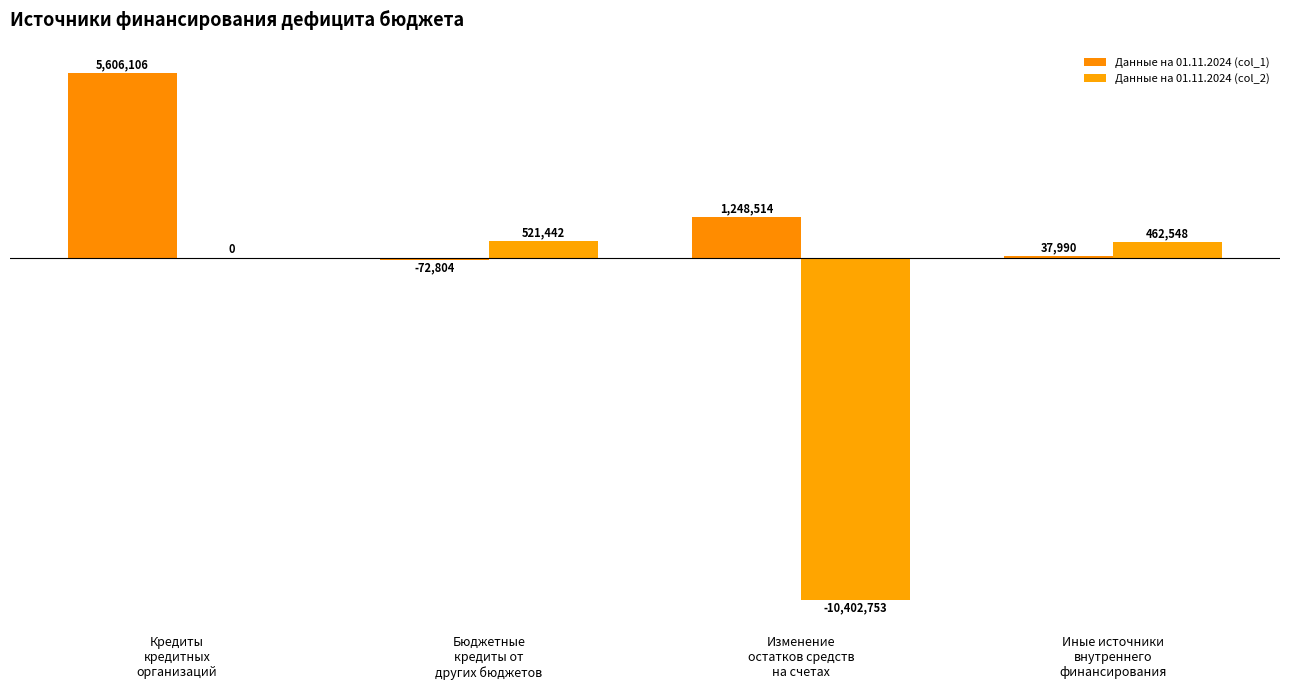

Does the chart contain stacked bars?

No